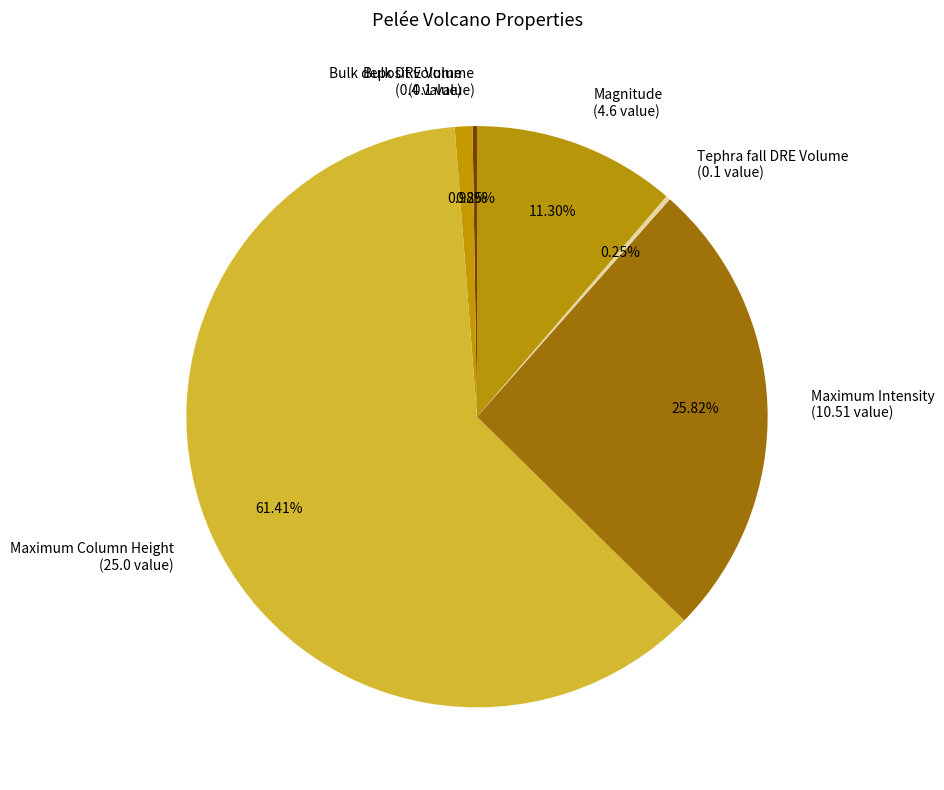

Is there a majority slice in this chart?

Yes